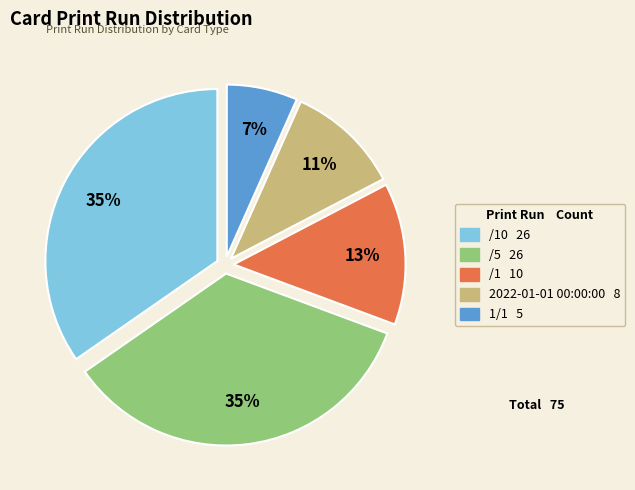

Is there a majority slice in this chart?

No